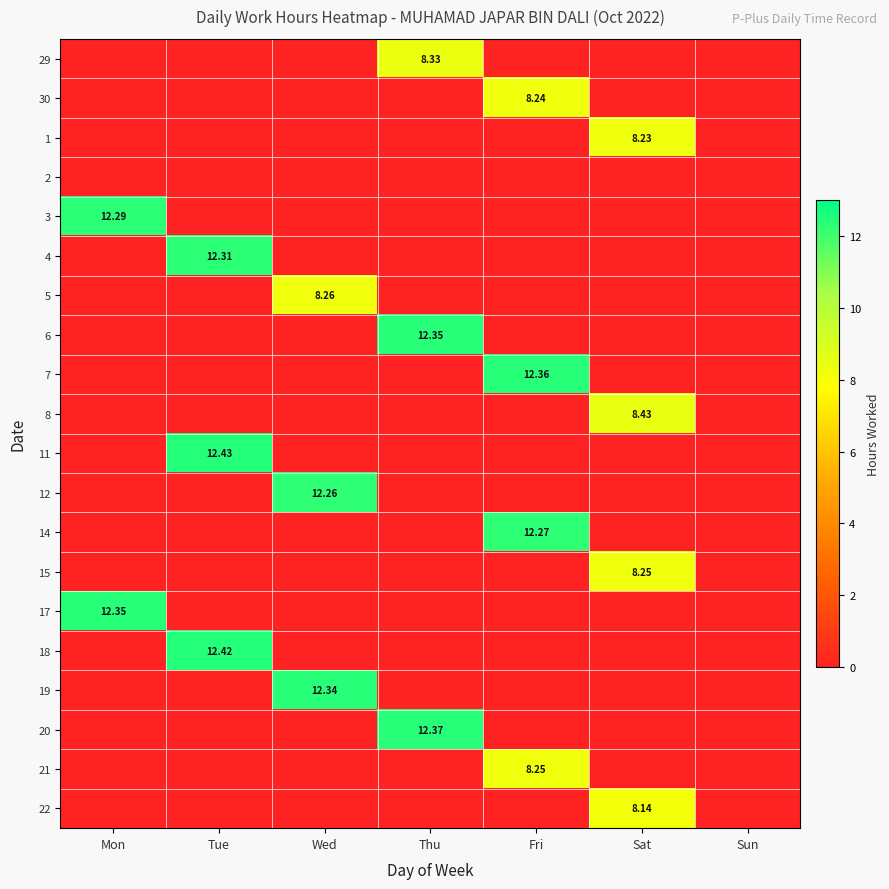

What is the difference between the highest and lowest values at Mon?

12.3